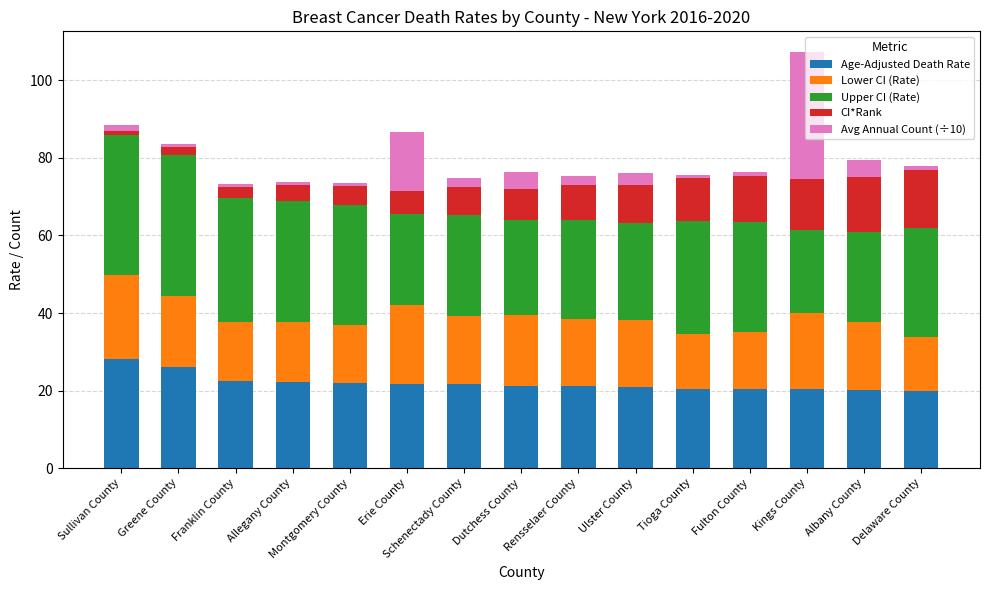

The Age-Adjusted Death Rate series shows 20.2 at Albany County. True or false?

True